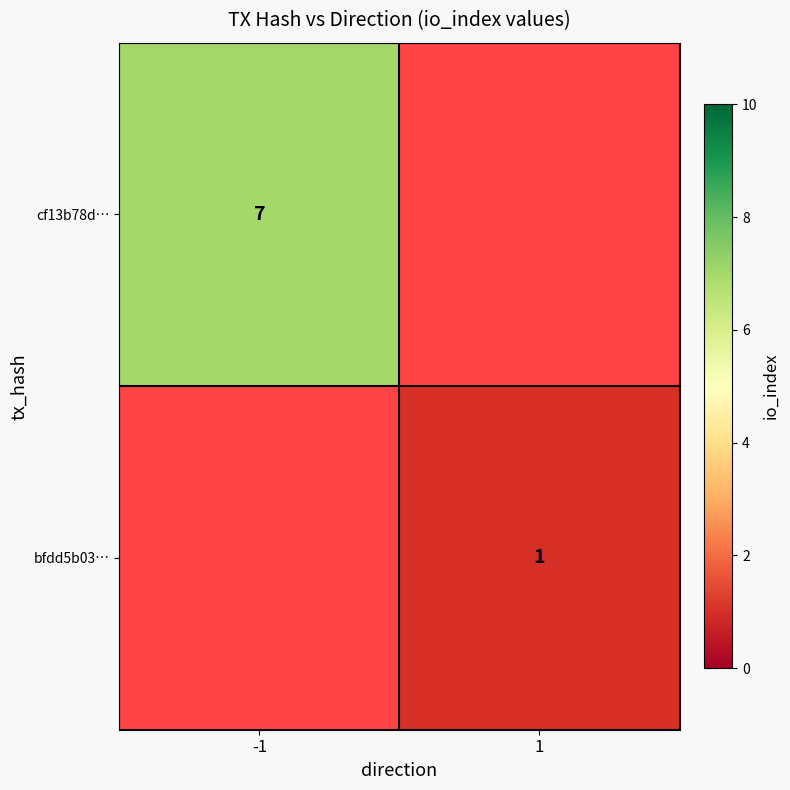

Is it true that cf13b78d… equals 7 at -1?

True